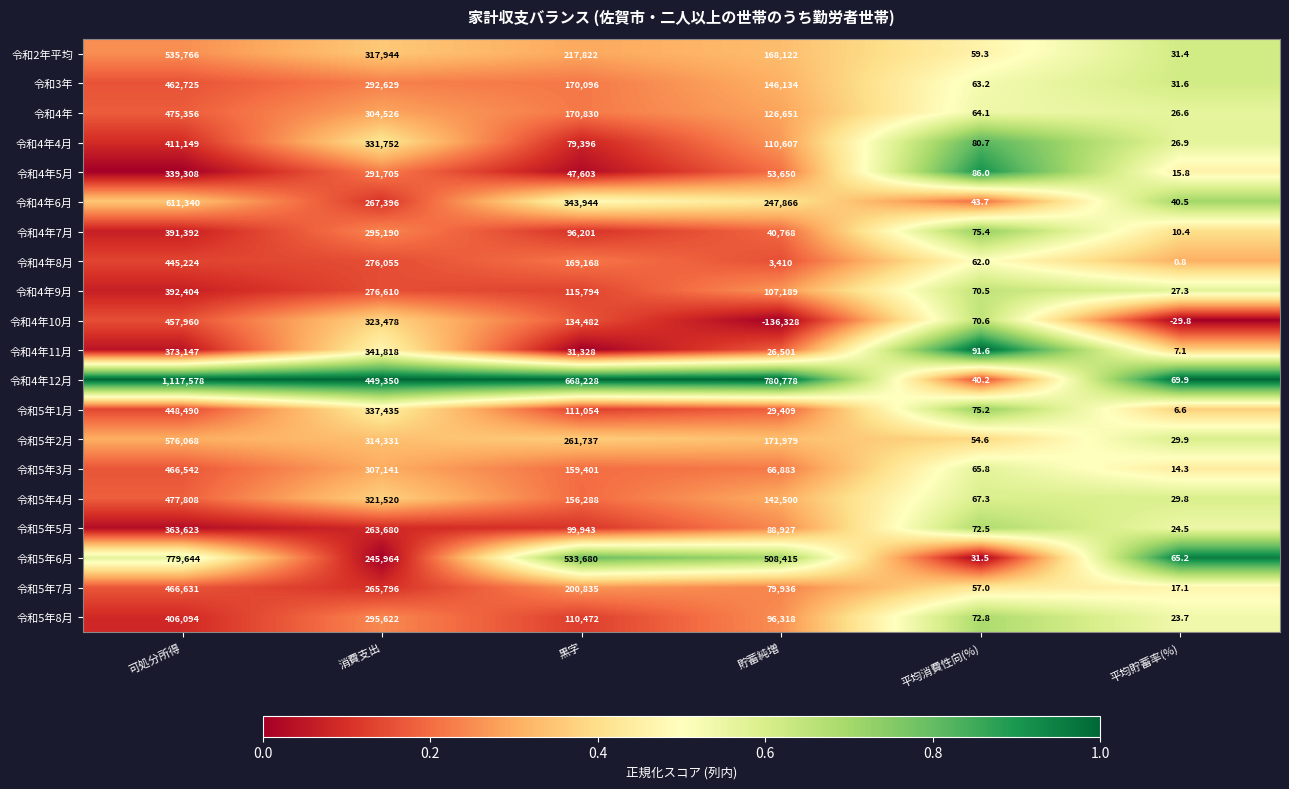

True or false: 令和4年12月 has a value of 1138737.9 at 黒字.

False